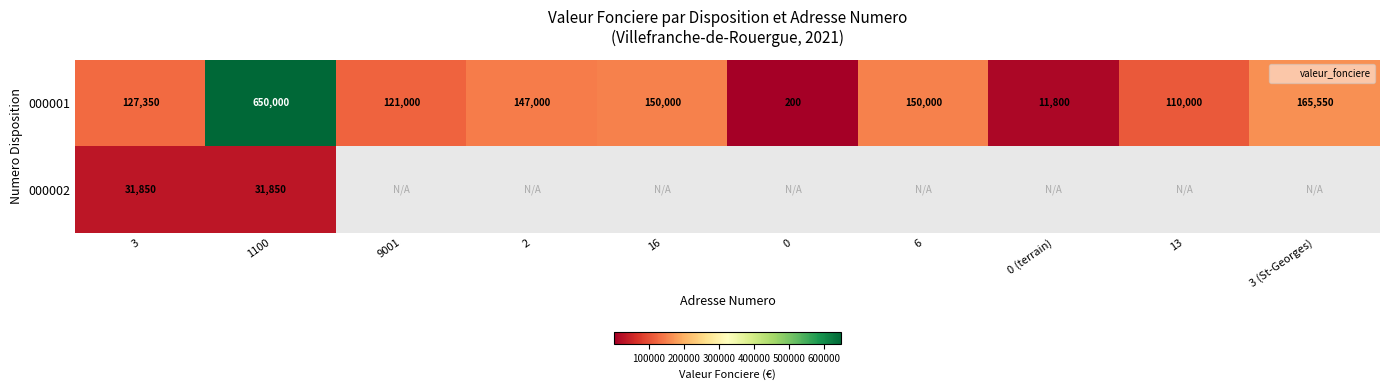

Is the value of 000002 at 0 (terrain) greater than the value of 000001 at 0?

No